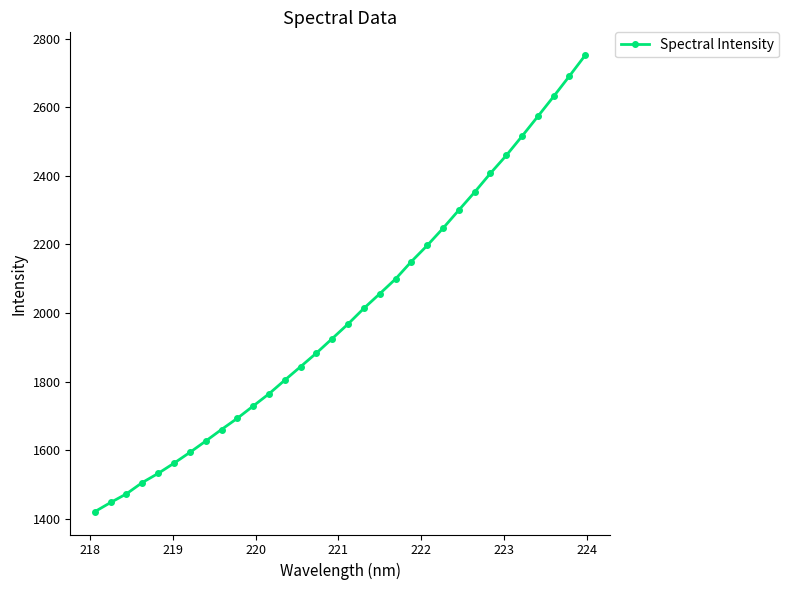

What is the average value?

1996.0